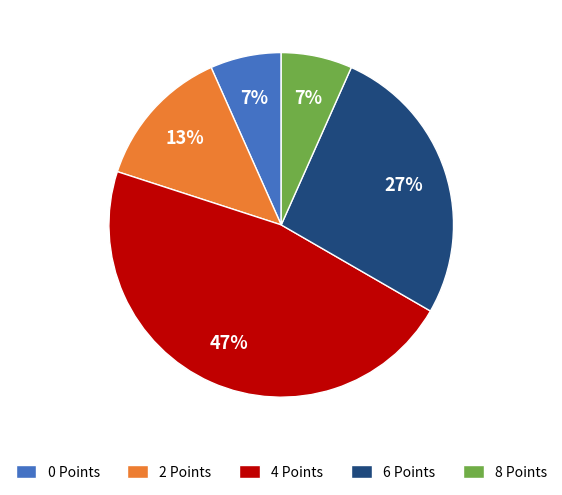

The 4 Points slice represents 52% of the pie. True or false?

False